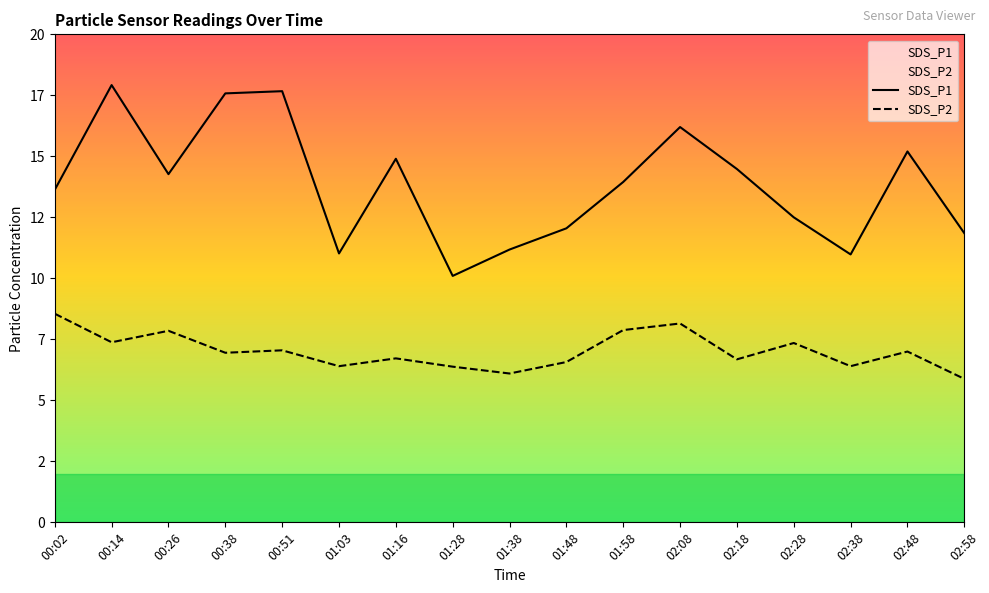

What is the label of the 16th point from the left?

02:48